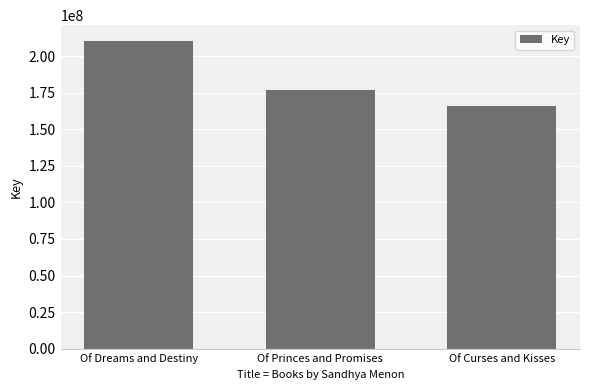

How many data points does each series have?

3